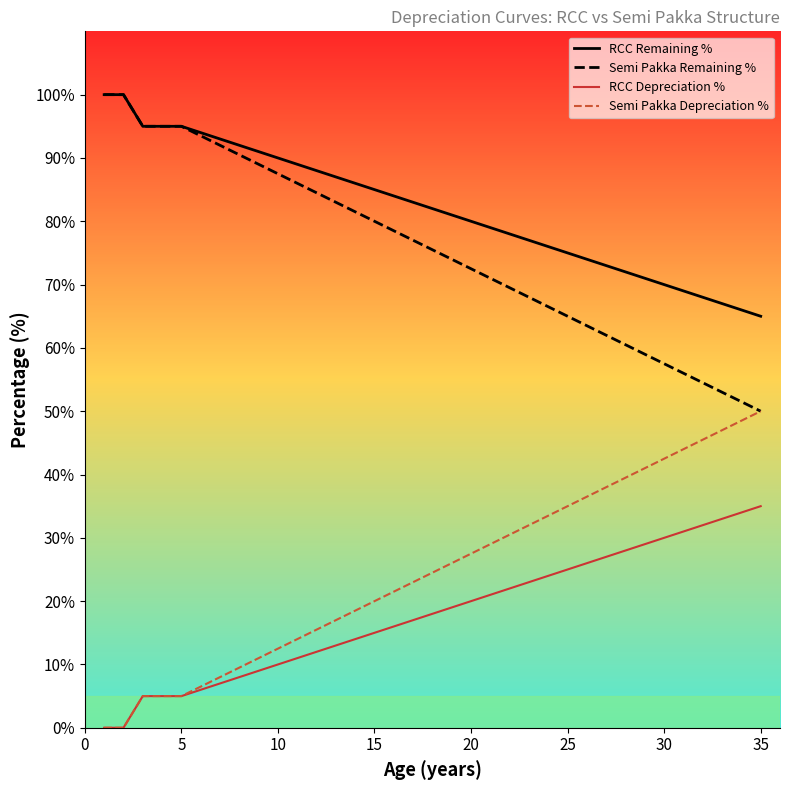

True or false: RCC Depreciation % has more than 0 interior local peaks.

False